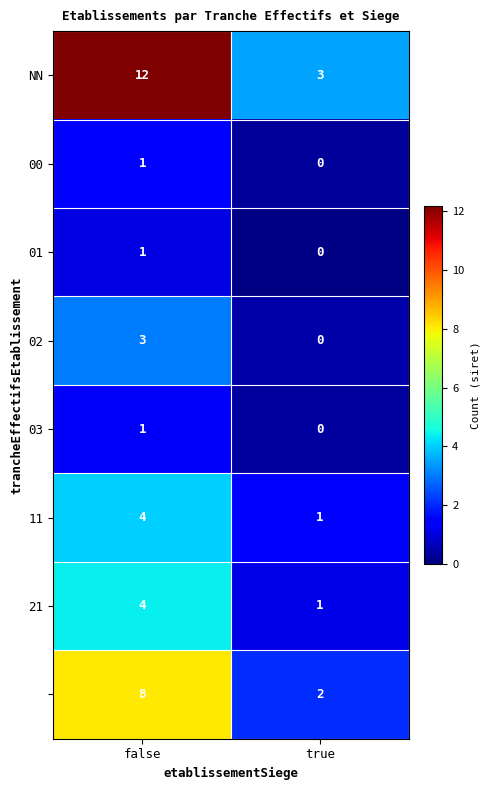

At which category is the sum across all series the highest?

false